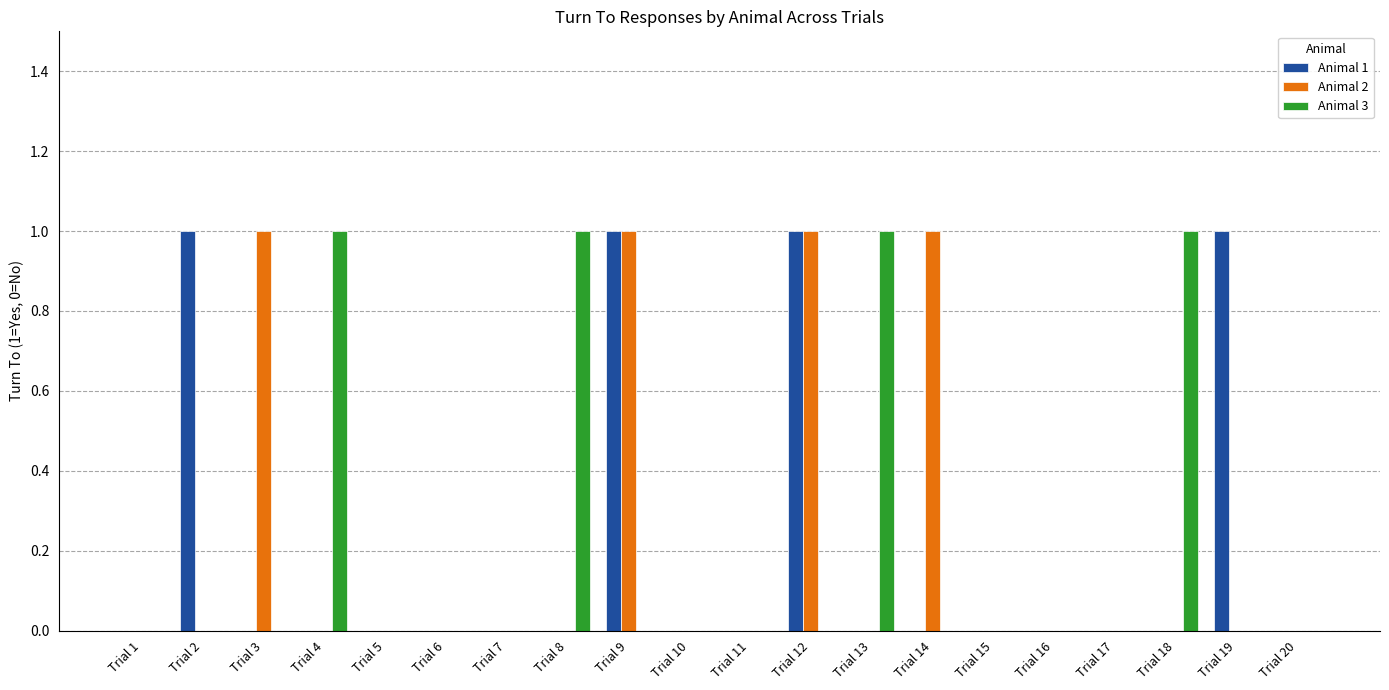

Which series changed the most between Trial 3 and Trial 17?

Animal 2